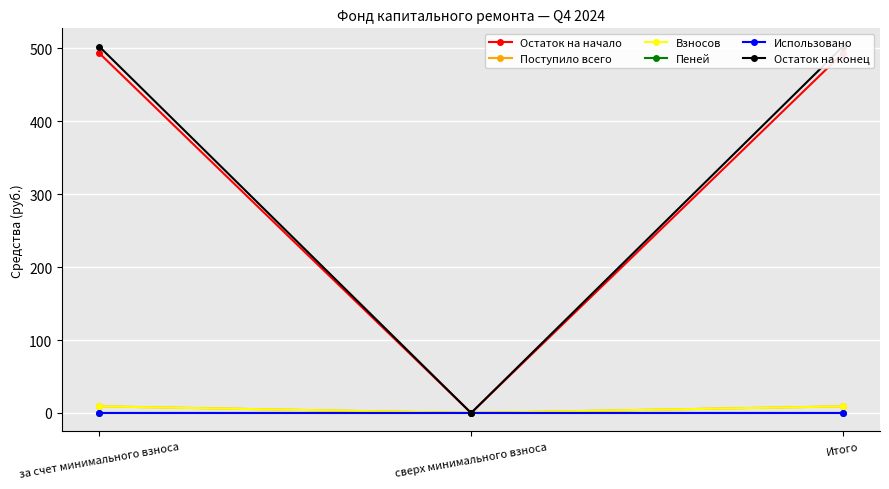

What is the label of the 2nd point from the right?

сверх минимального взноса